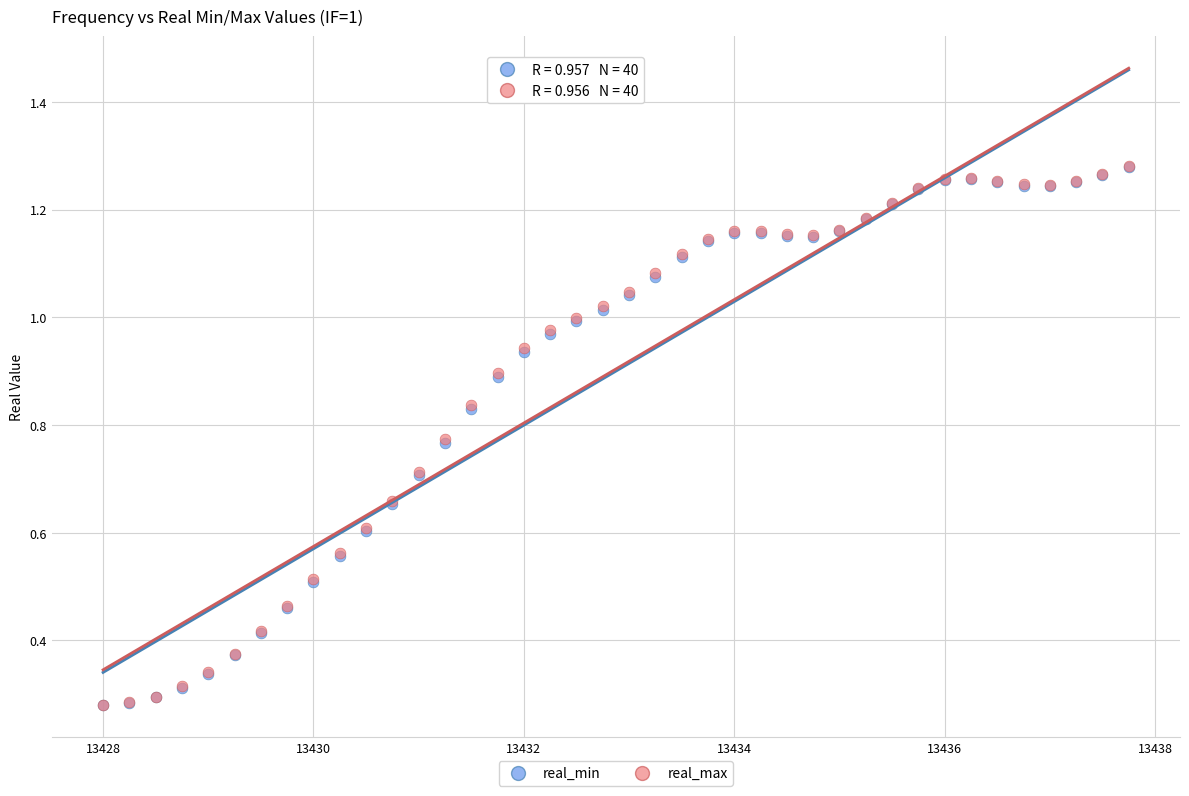

What are all the series names shown in the legend?

real_min, real_max